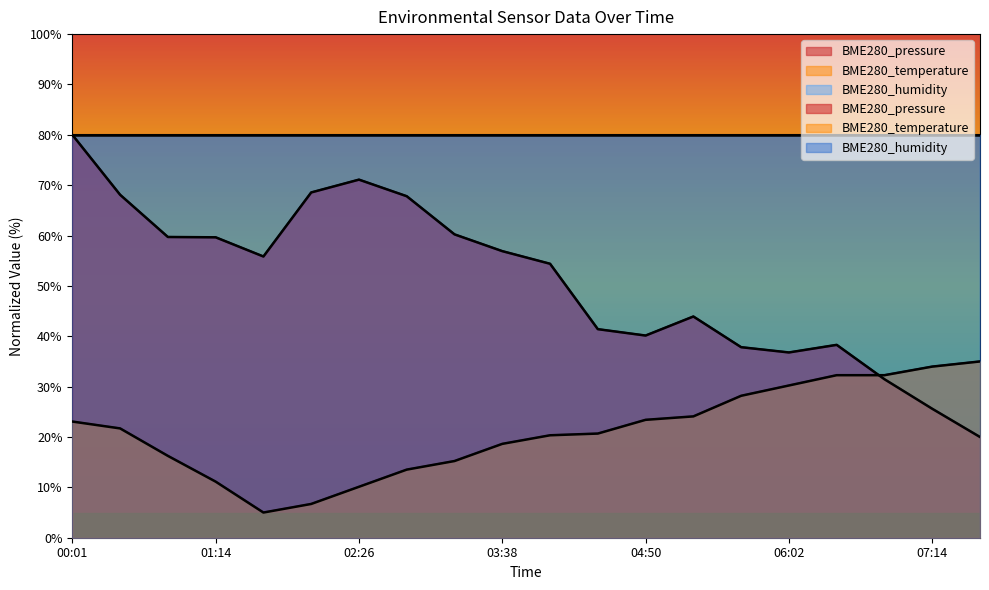

What is the average value of the BME280_temperature series?

21.1